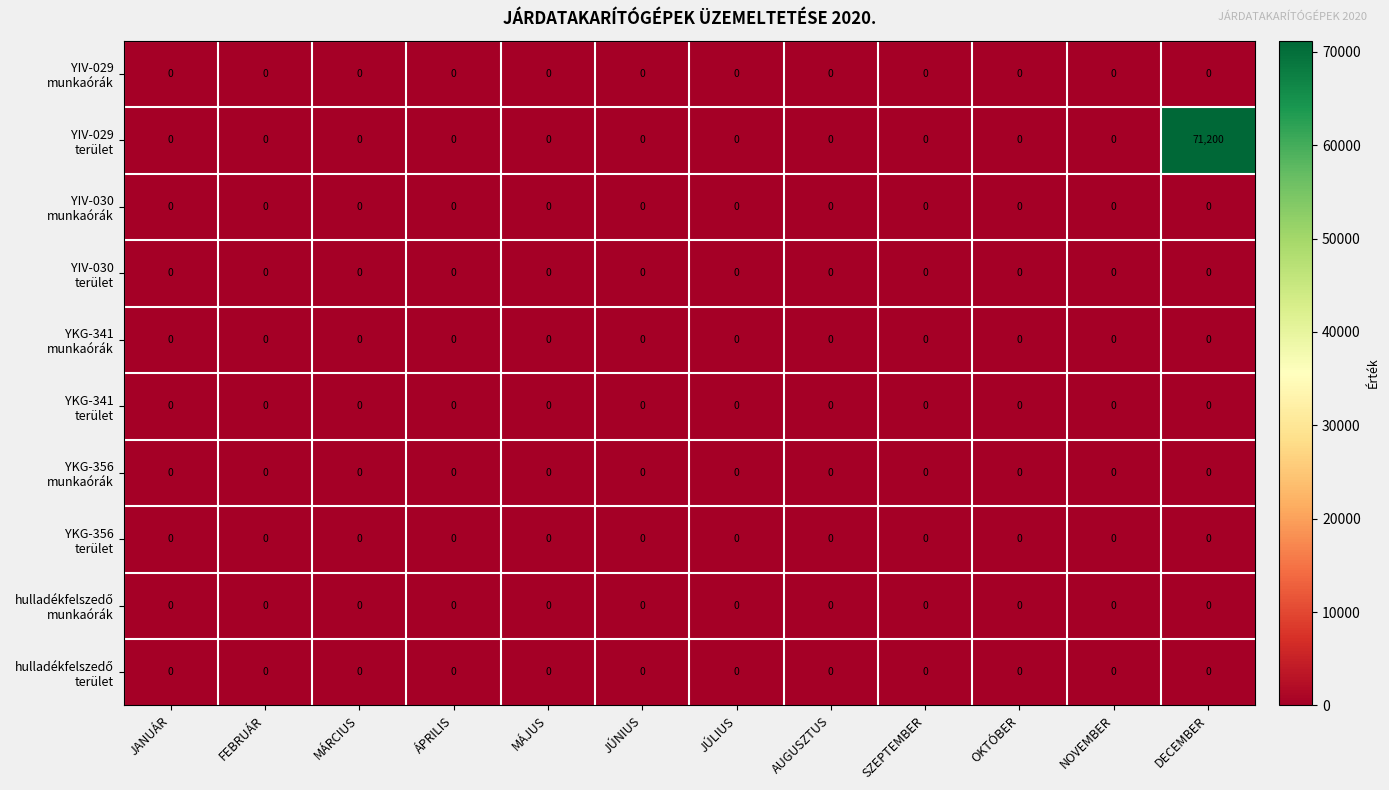

What is the greatest value displayed?

71200